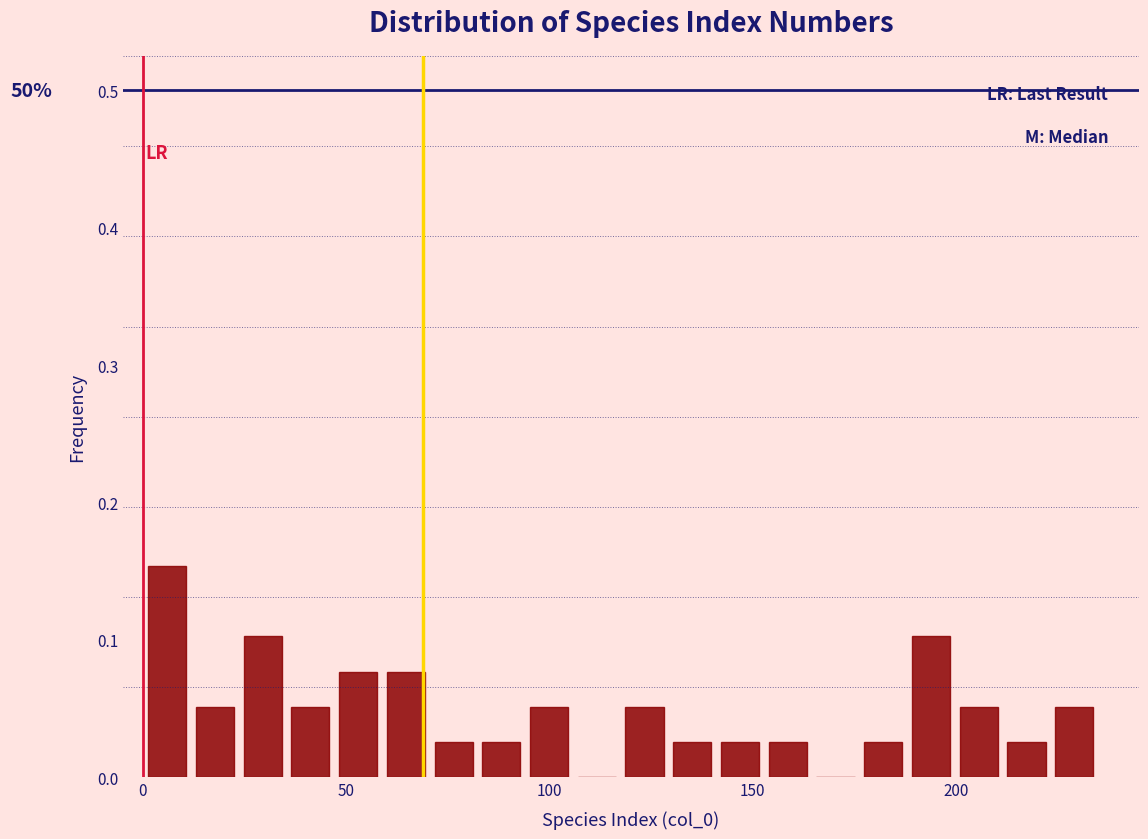

Around what value on the x-axis is the tallest bar? Give the approximate position of its centre, as read against the axis.

5